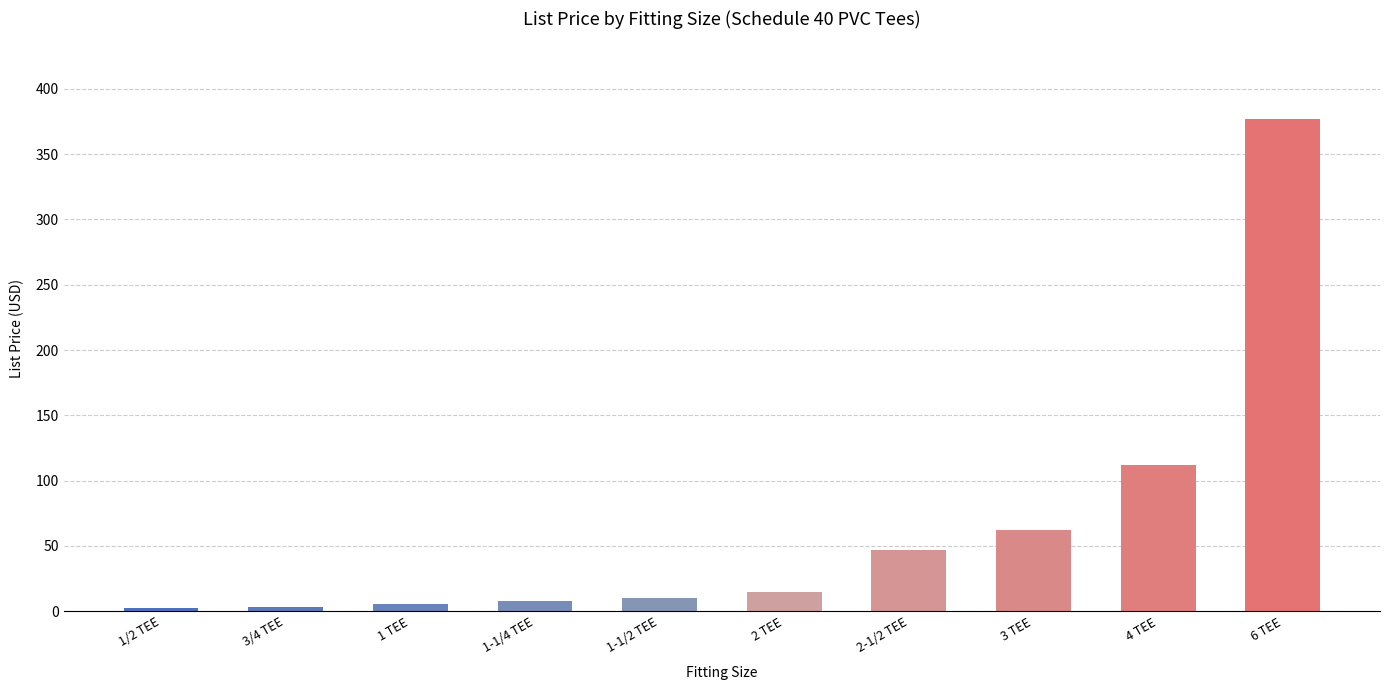

Which has a higher value, 2-1/2 TEE or 6 TEE?

6 TEE